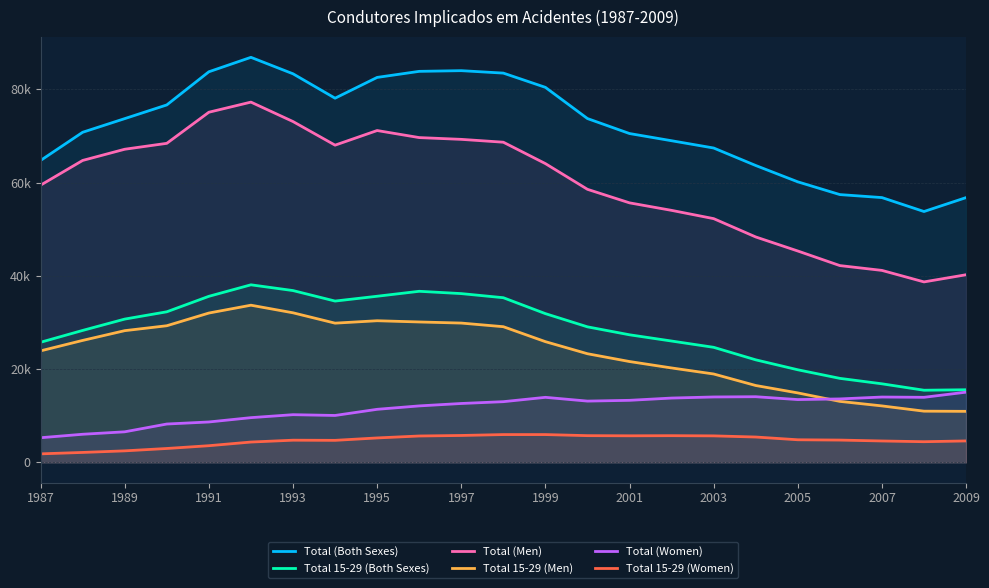

What are all the series names shown in the legend?

Total (Both Sexes), Total 15-29 (Both Sexes), Total (Men), Total 15-29 (Men), Total (Women), Total 15-29 (Women)